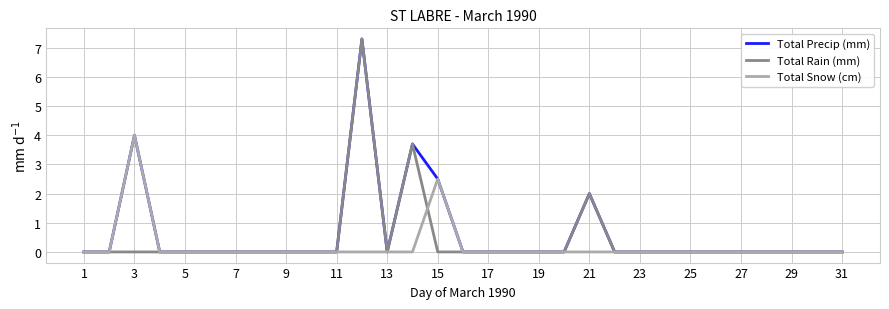

What is the maximum value for Total Precip (mm)?

7.3